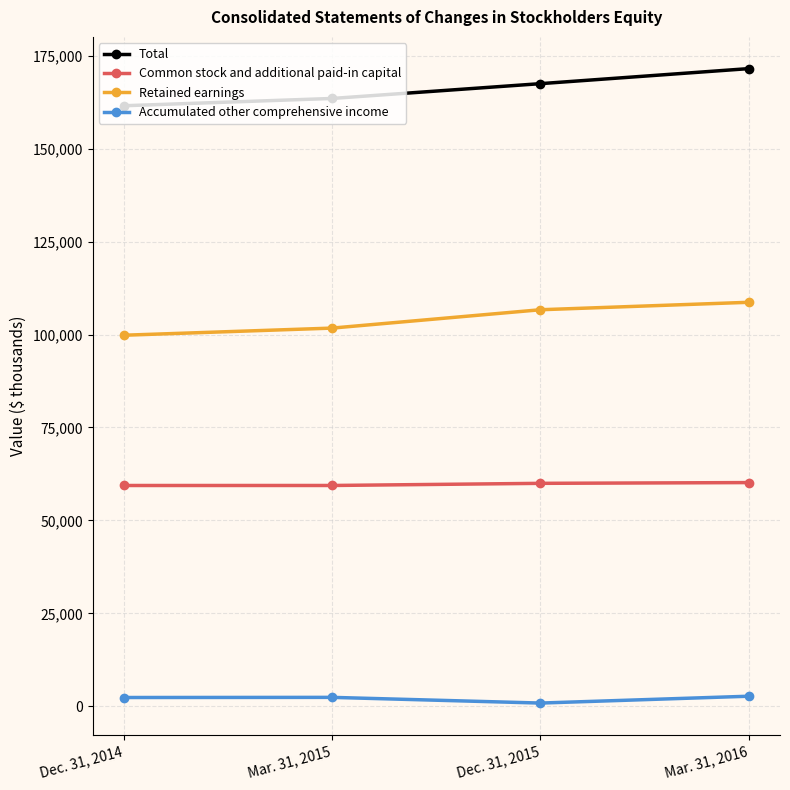

List the series in order of their peak value, highest first.

Total, Retained earnings, Common stock and additional paid-in capital, Accumulated other comprehensive income